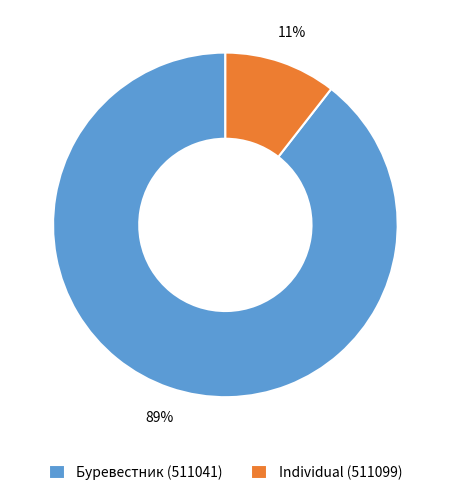

Does Individual (511099) account for over 50% of the chart?

No